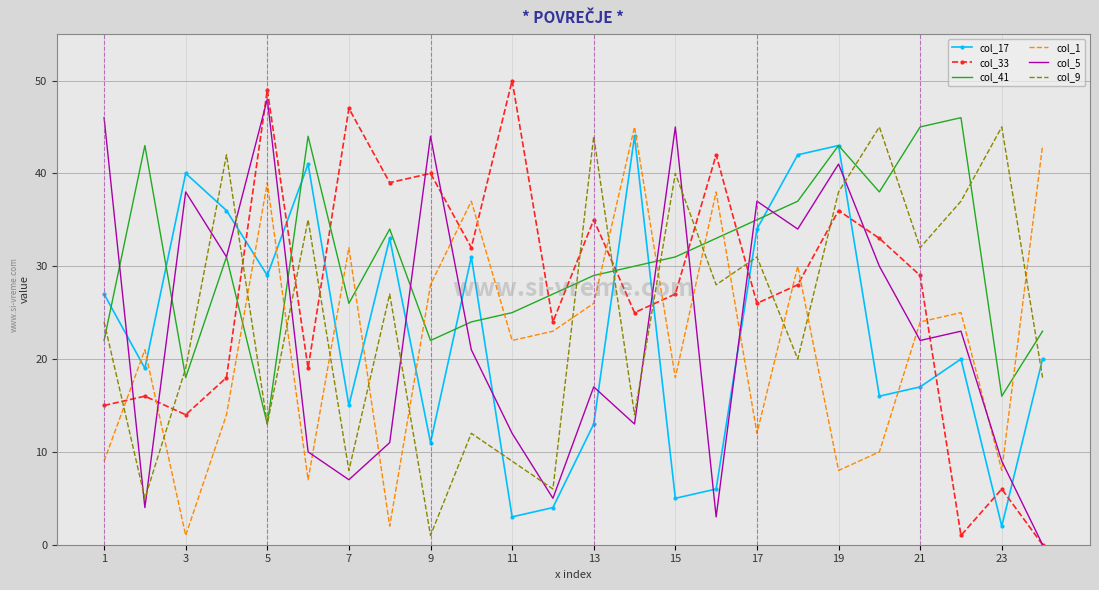

Which series has the largest range (max minus min)?

col_33